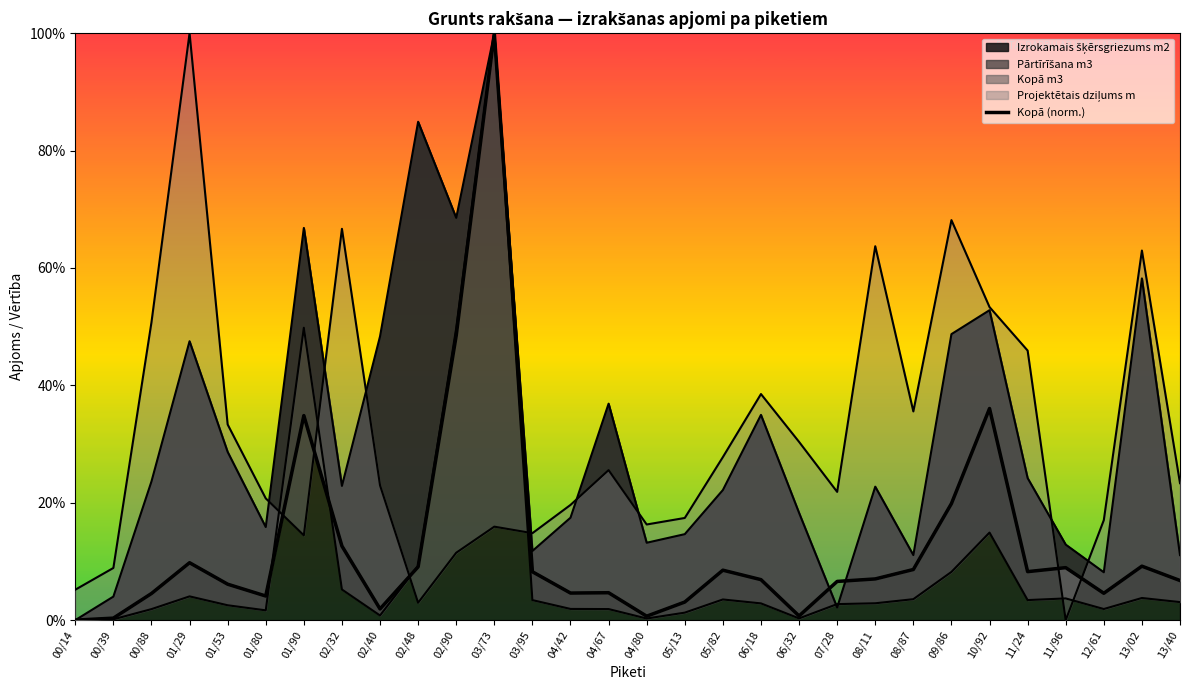

How many lines are shown in the chart?

1